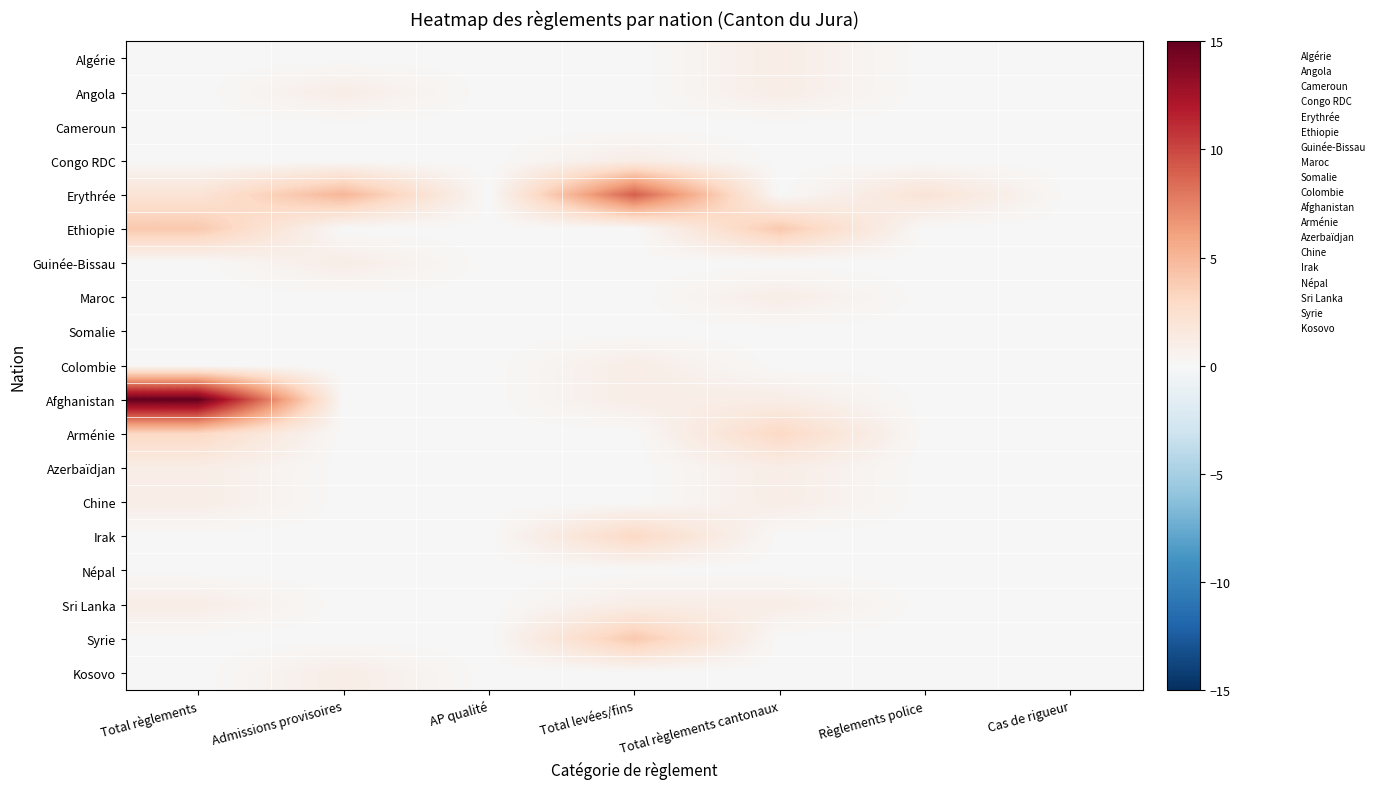

What is the spread (max minus min) of values at Règlements police?

2